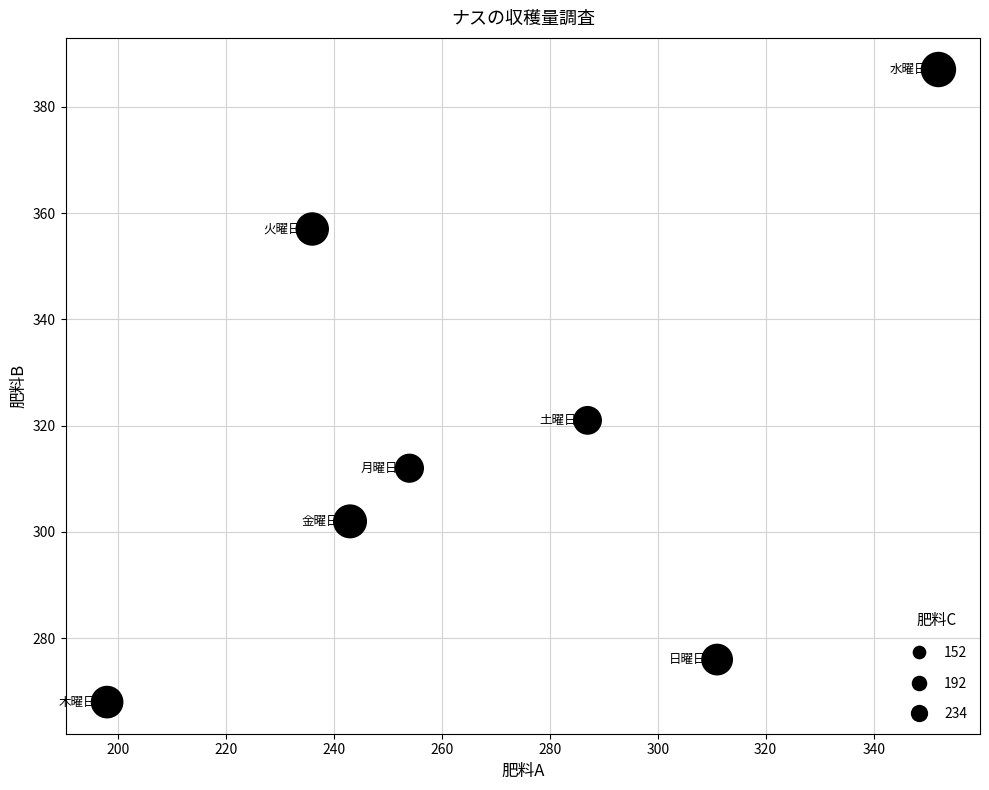

What Y value in the scatter plot is closest to 327?

321